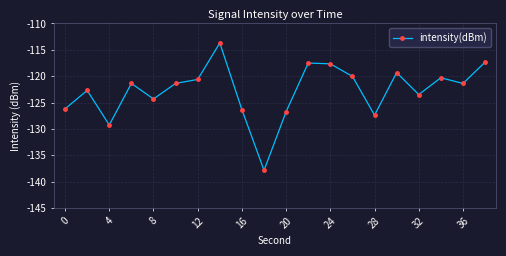

What is the sum of all values?

-2455.0